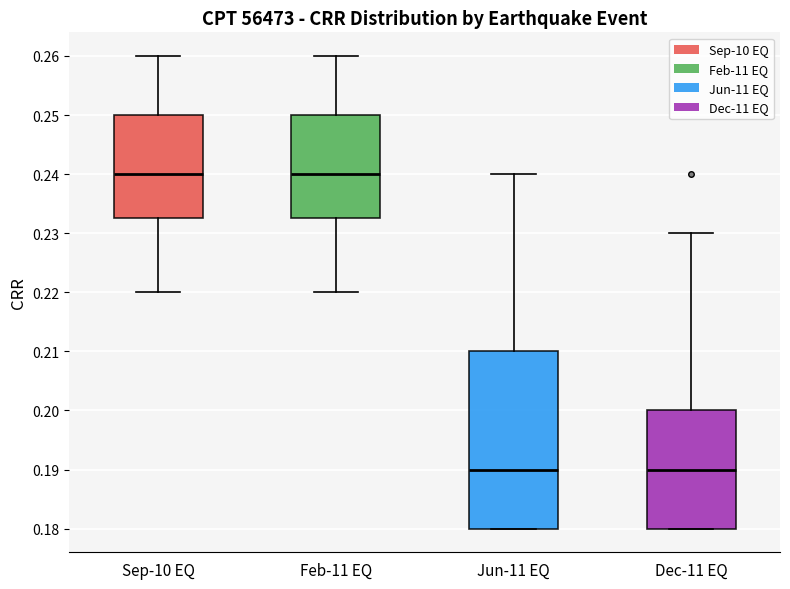

Reading left to right, read every box against the y-axis: the position of its median line, the range the box covers, and the ends of its whiskers. The values are not printed on the chart, so give them approximately, as read against the axis.

Sep-10 EQ: median 0.240, box 0.233 to 0.250, whiskers 0.220 to 0.260
Feb-11 EQ: median 0.240, box 0.233 to 0.250, whiskers 0.220 to 0.260
Jun-11 EQ: median 0.190, box 0.180 to 0.210, whiskers 0.180 to 0.240
Dec-11 EQ: median 0.190, box 0.180 to 0.200, whiskers 0.180 to 0.230